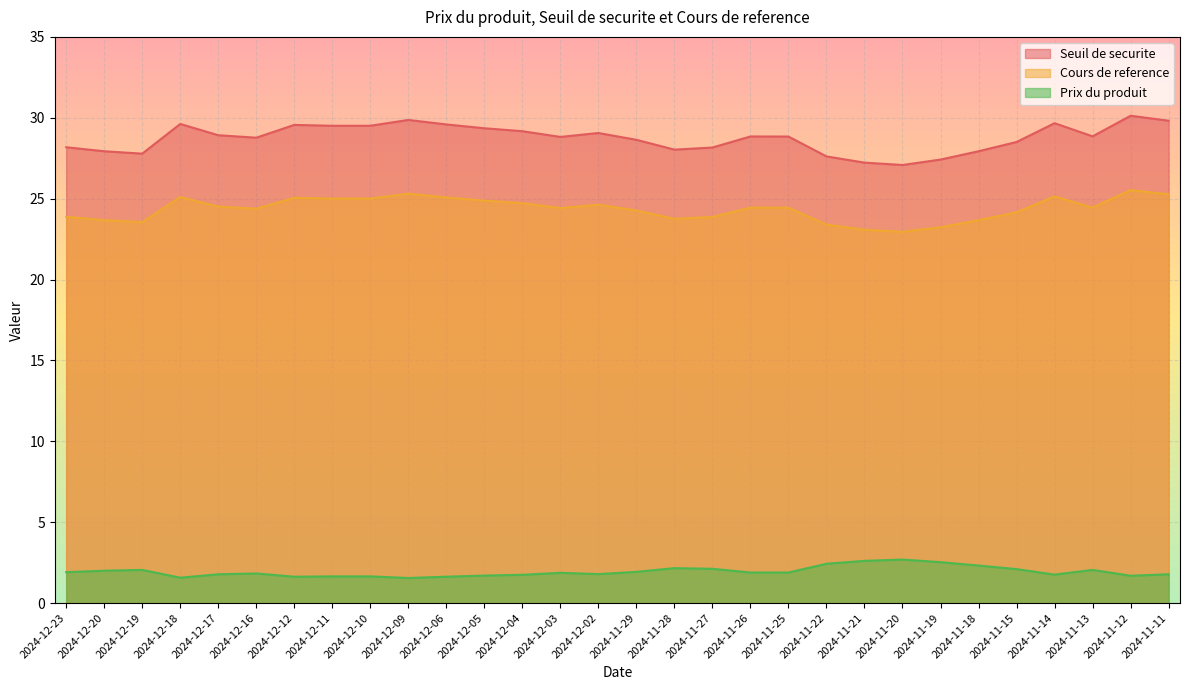

What is the average value of the Seuil de securite series?

28.7